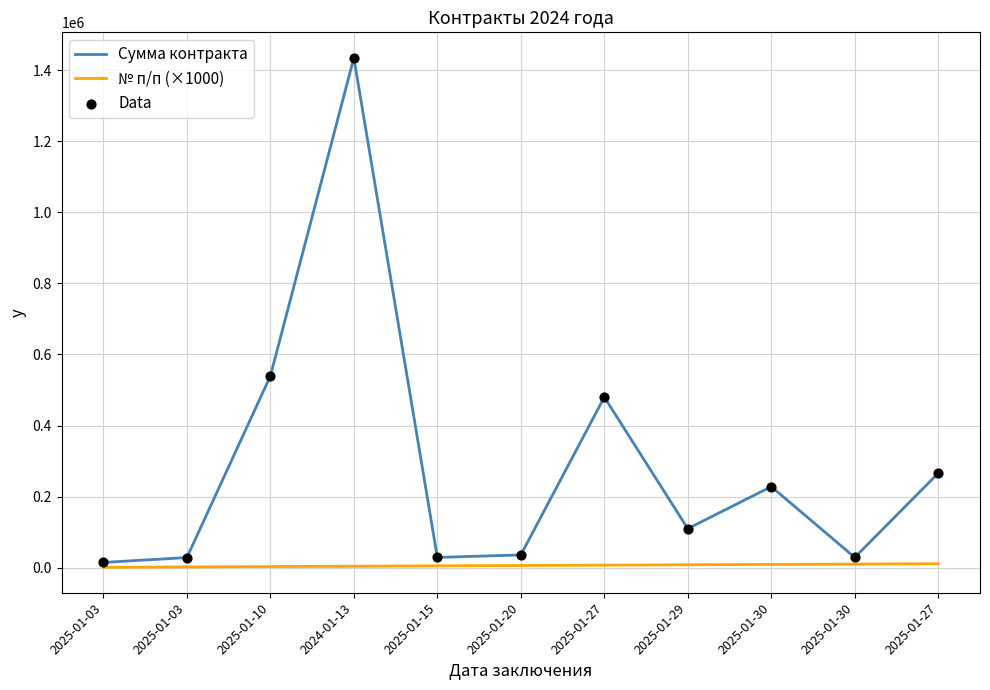

How many lines are shown in the chart?

2